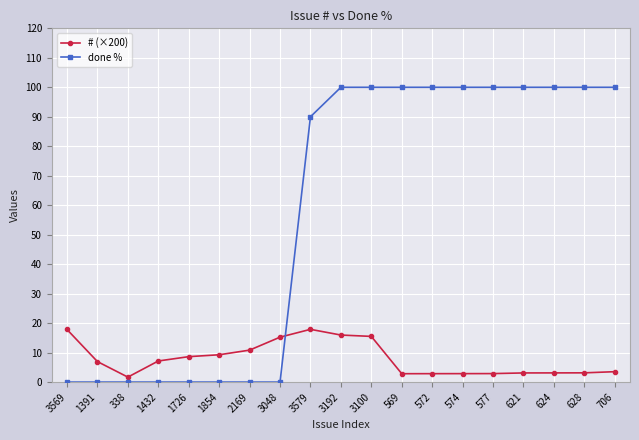

What is the highest value of the # (×200) series?

17.9